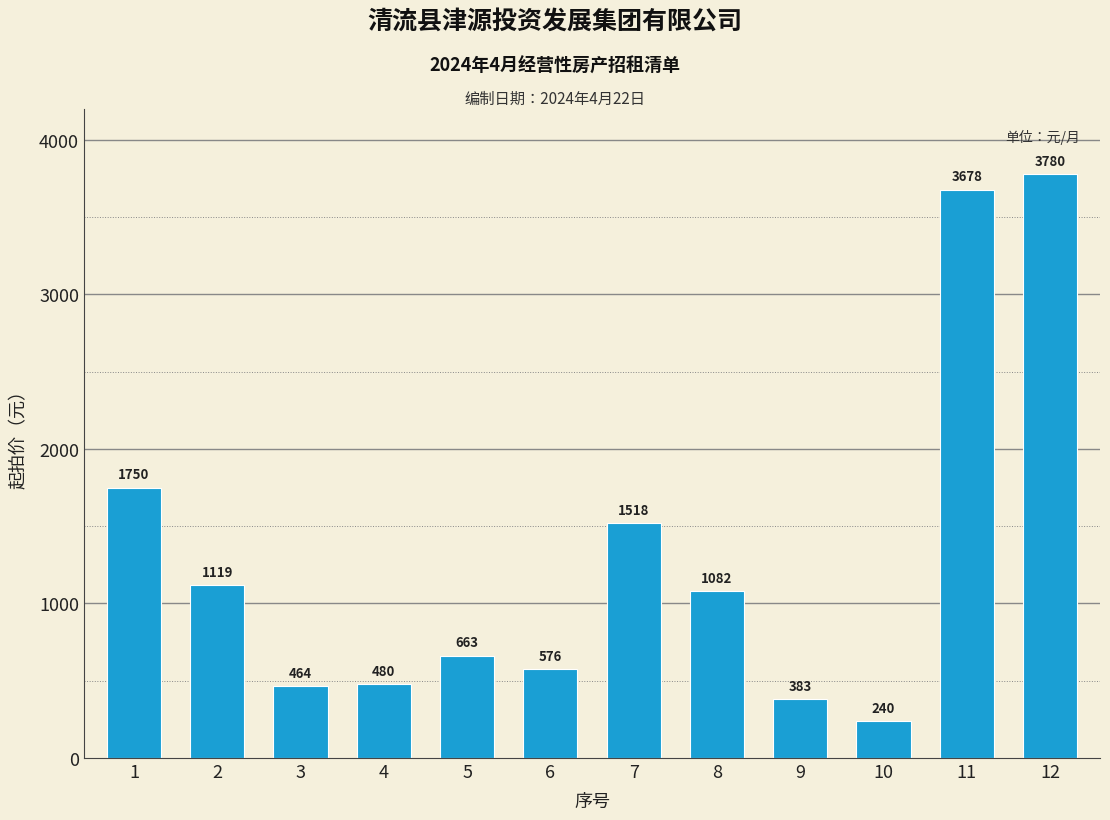

How many bars are there in total?

12